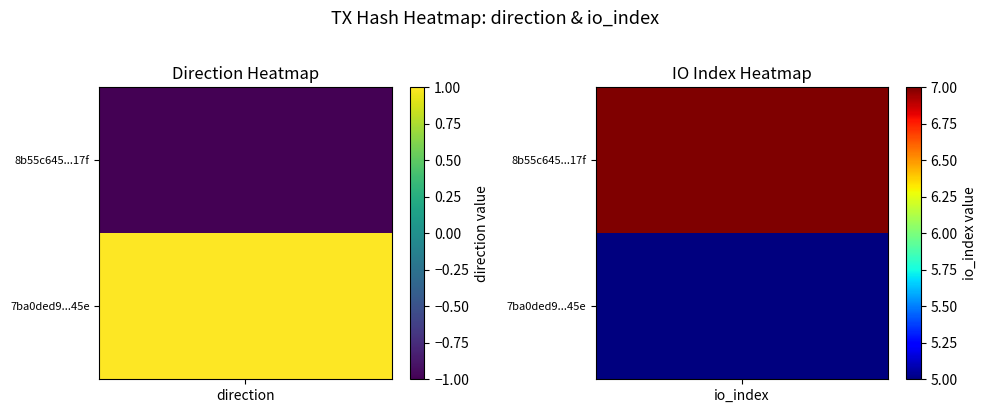

Rank the categories by 8b55c645b017f18e47480ddbe79826ac06ab17f value from highest to lowest.

1, 0